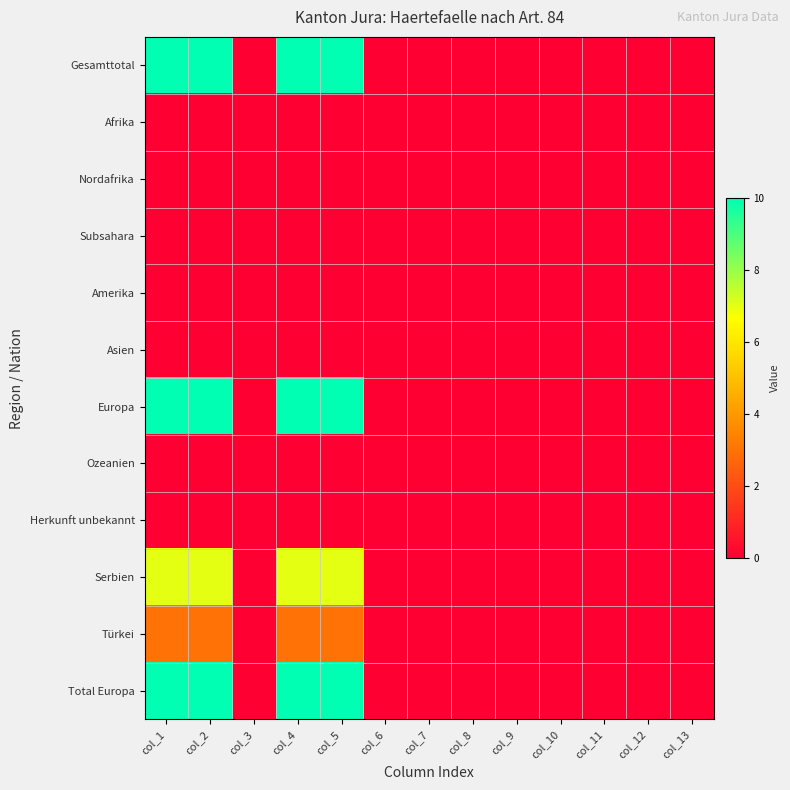

Reading left to right, what are all the values shown in this chart?

Gesamttotal: col_1=10	col_2=10	col_3=0	col_4=10	col_5=10	col_6=0	col_7=0	col_8=0	col_9=0	col_10=0	col_11=0	col_12=0	col_13=0
Afrika: col_1=0	col_2=0	col_3=0	col_4=0	col_5=0	col_6=0	col_7=0	col_8=0	col_9=0	col_10=0	col_11=0	col_12=0	col_13=0
Nordafrika: col_1=0	col_2=0	col_3=0	col_4=0	col_5=0	col_6=0	col_7=0	col_8=0	col_9=0	col_10=0	col_11=0	col_12=0	col_13=0
Subsahara: col_1=0	col_2=0	col_3=0	col_4=0	col_5=0	col_6=0	col_7=0	col_8=0	col_9=0	col_10=0	col_11=0	col_12=0	col_13=0
Amerika: col_1=0	col_2=0	col_3=0	col_4=0	col_5=0	col_6=0	col_7=0	col_8=0	col_9=0	col_10=0	col_11=0	col_12=0	col_13=0
Asien: col_1=0	col_2=0	col_3=0	col_4=0	col_5=0	col_6=0	col_7=0	col_8=0	col_9=0	col_10=0	col_11=0	col_12=0	col_13=0
Europa: col_1=10	col_2=10	col_3=0	col_4=10	col_5=10	col_6=0	col_7=0	col_8=0	col_9=0	col_10=0	col_11=0	col_12=0	col_13=0
Ozeanien: col_1=0	col_2=0	col_3=0	col_4=0	col_5=0	col_6=0	col_7=0	col_8=0	col_9=0	col_10=0	col_11=0	col_12=0	col_13=0
Herkunft unbekannt: col_1=0	col_2=0	col_3=0	col_4=0	col_5=0	col_6=0	col_7=0	col_8=0	col_9=0	col_10=0	col_11=0	col_12=0	col_13=0
Serbien: col_1=7	col_2=7	col_3=0	col_4=7	col_5=7	col_6=0	col_7=0	col_8=0	col_9=0	col_10=0	col_11=0	col_12=0	col_13=0
Türkei: col_1=3	col_2=3	col_3=0	col_4=3	col_5=3	col_6=0	col_7=0	col_8=0	col_9=0	col_10=0	col_11=0	col_12=0	col_13=0
Total Europa: col_1=10	col_2=10	col_3=0	col_4=10	col_5=10	col_6=0	col_7=0	col_8=0	col_9=0	col_10=0	col_11=0	col_12=0	col_13=0